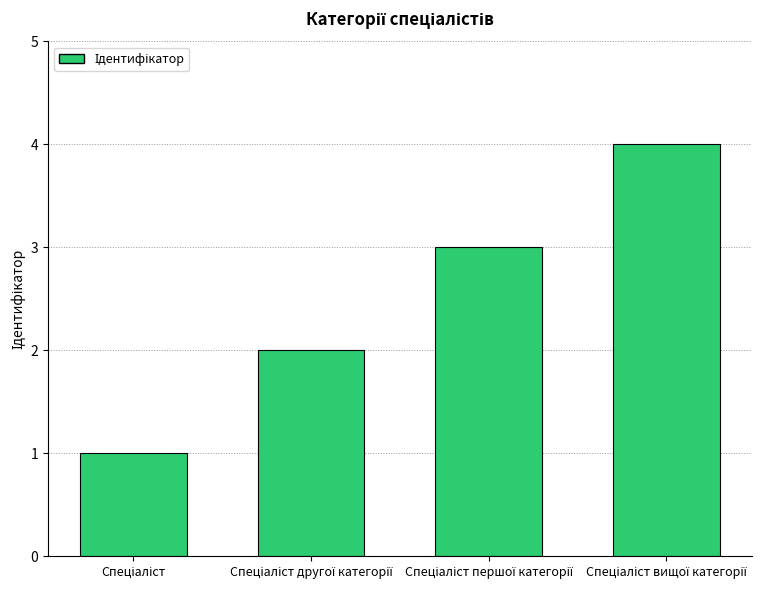

Does the chart contain any negative values?

No